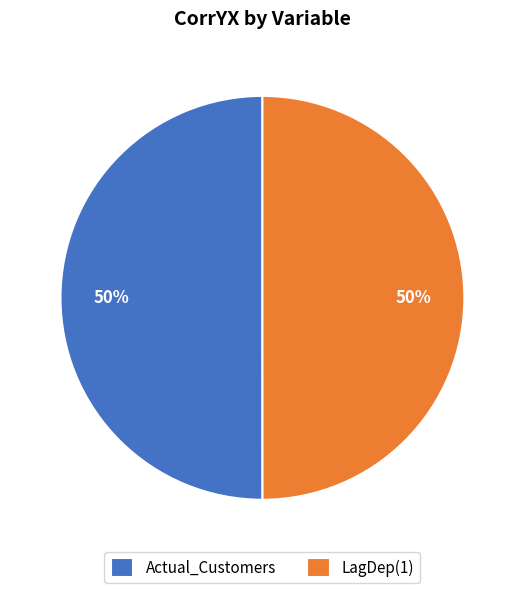

How many segments does this pie chart have?

2